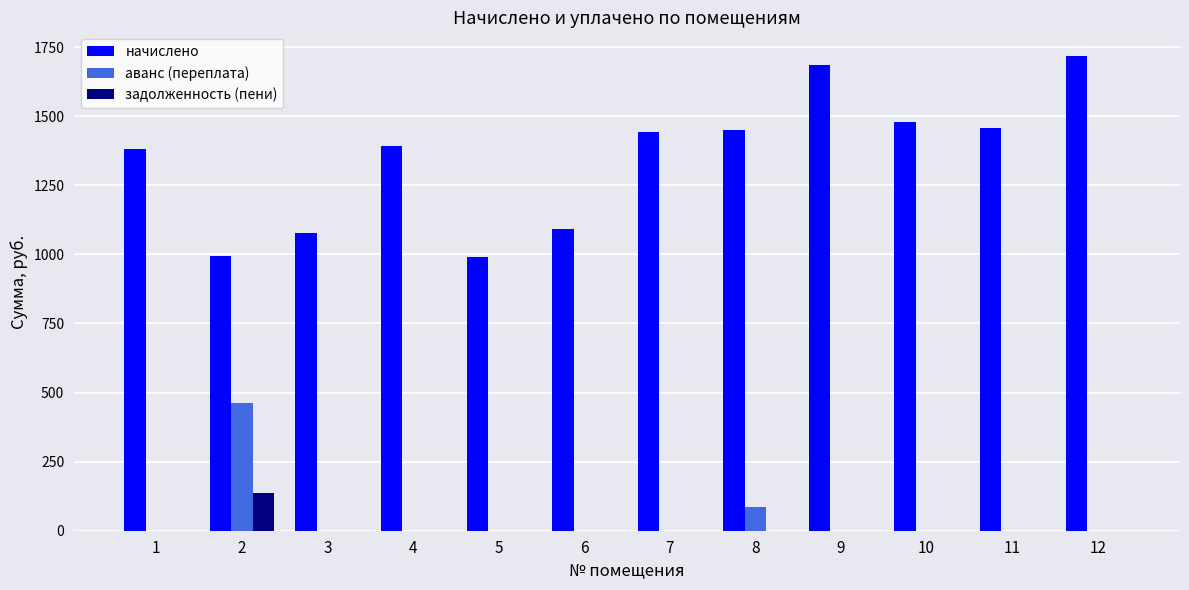

Are the bars horizontal?

No